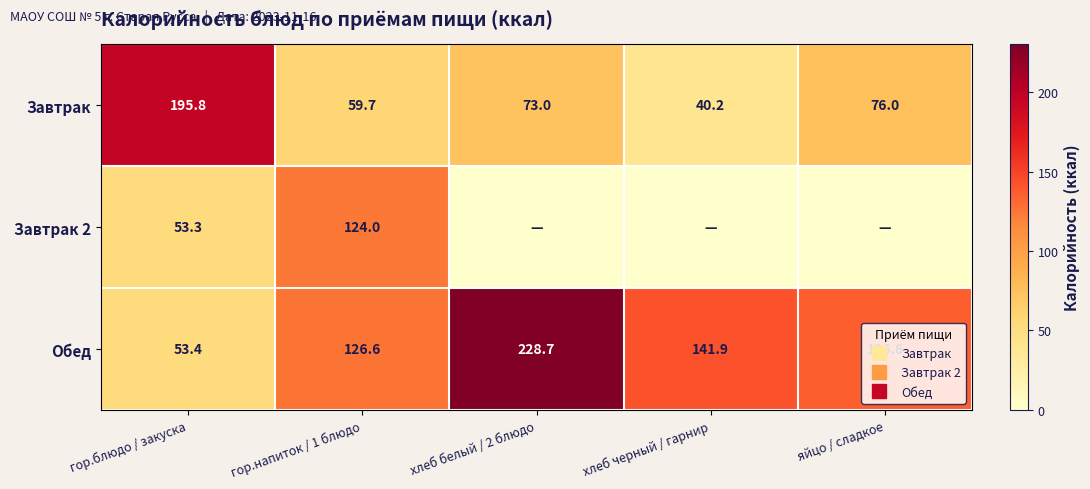

Count the number of data series in this chart.

3